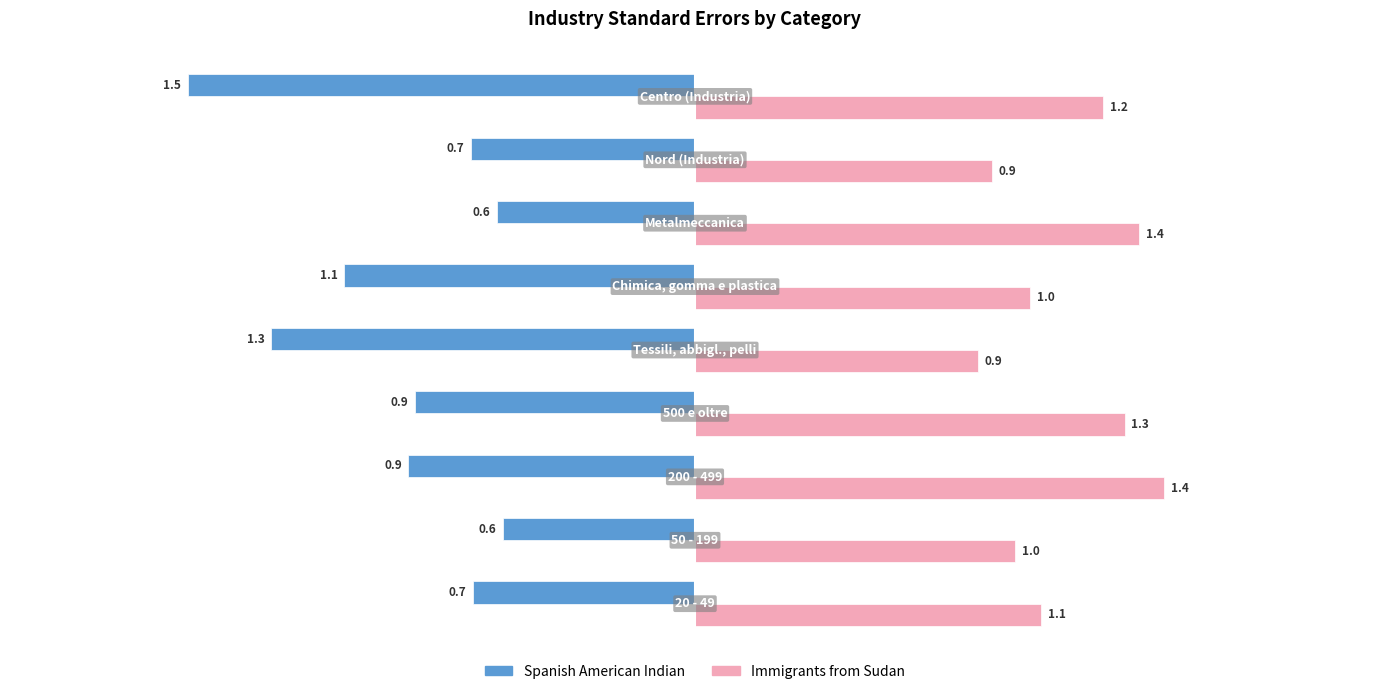

At how many categories does at least one series exceed 0?

9